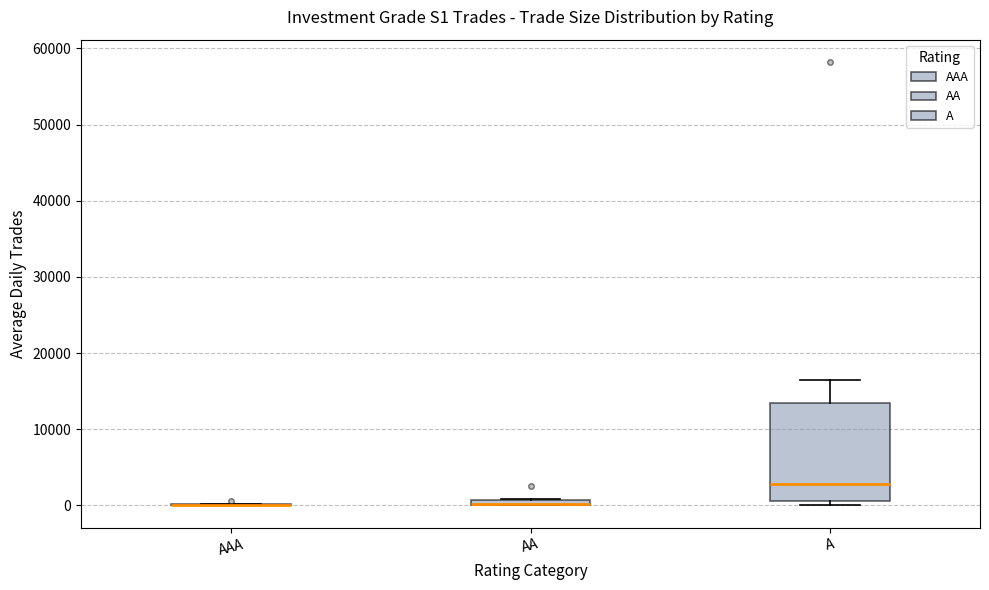

Comparing the boxes themselves (not the whiskers), which one is the tallest?

A